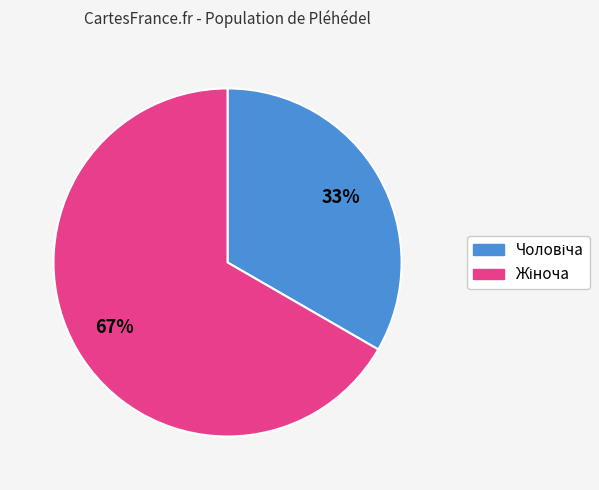

To the nearest percent, what is the average slice percentage?

50%